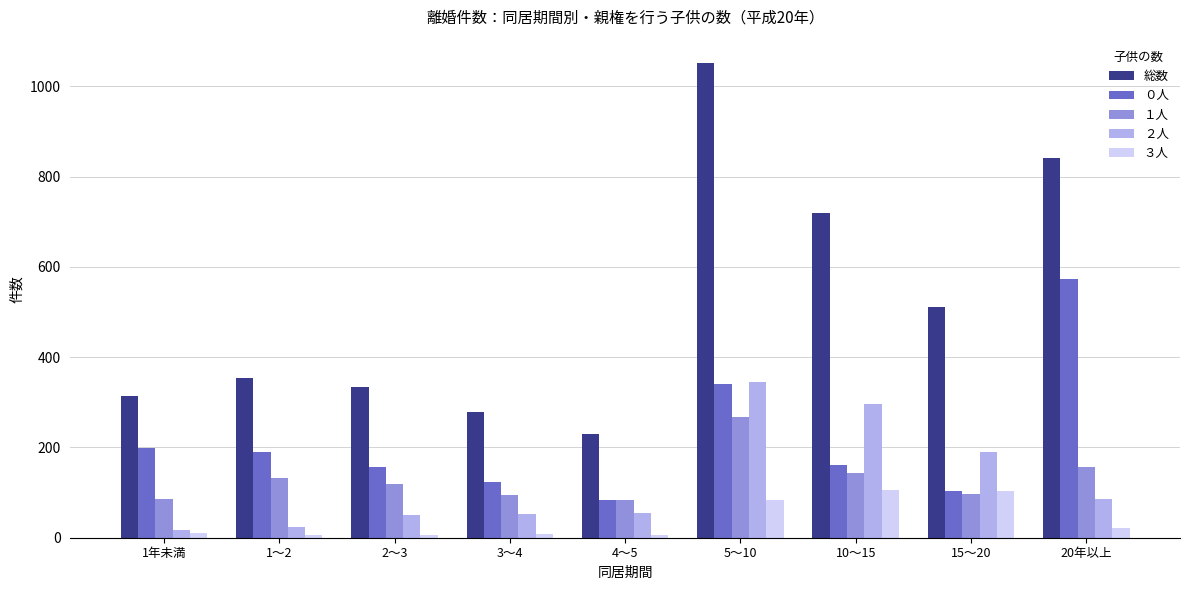

What is the label of the 4th bar from the left?

3～4